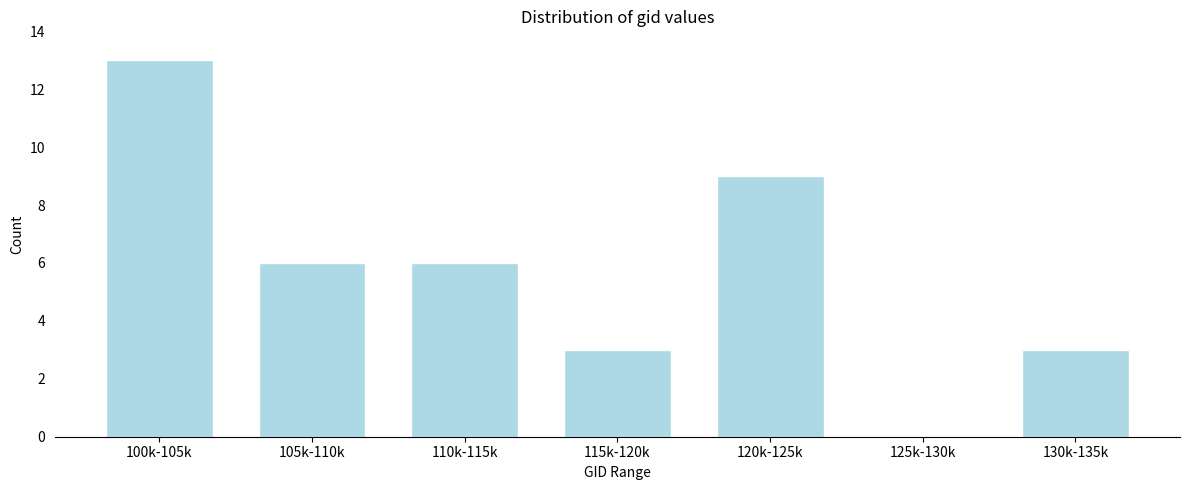

Reading right to left, extract all data points from this chart.

130k-135k=3	125k-130k=0	120k-125k=9	115k-120k=3	110k-115k=6	105k-110k=6	100k-105k=13